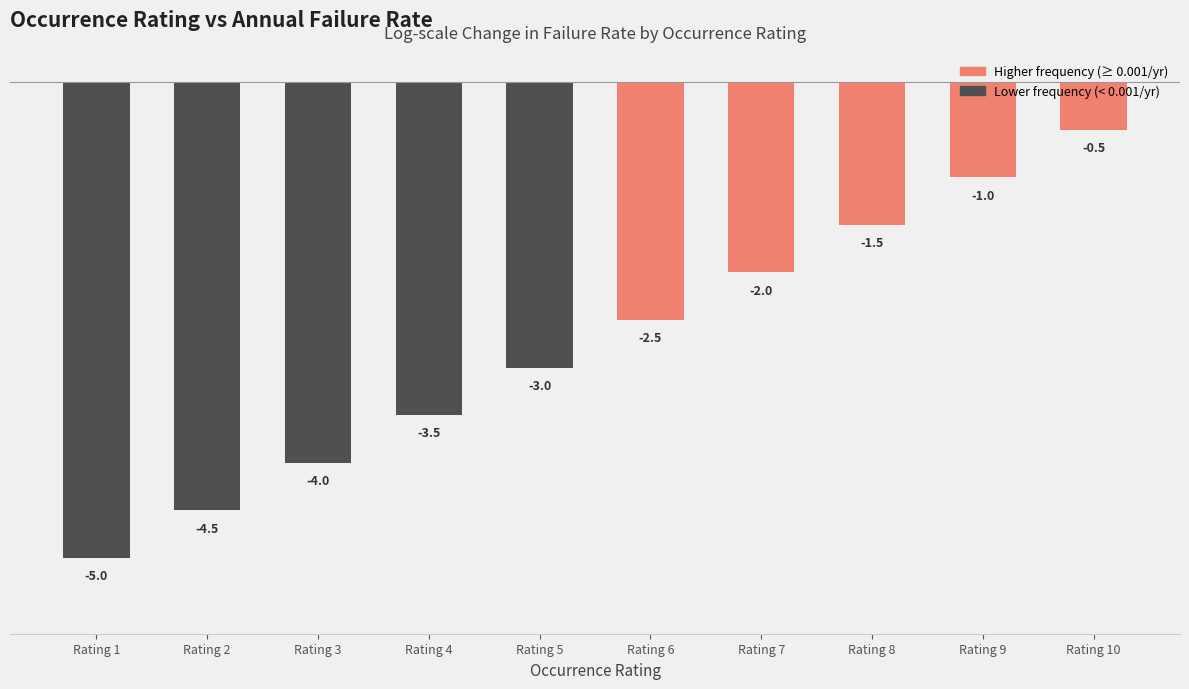

At which label is the value closest to -2?

Rating 7